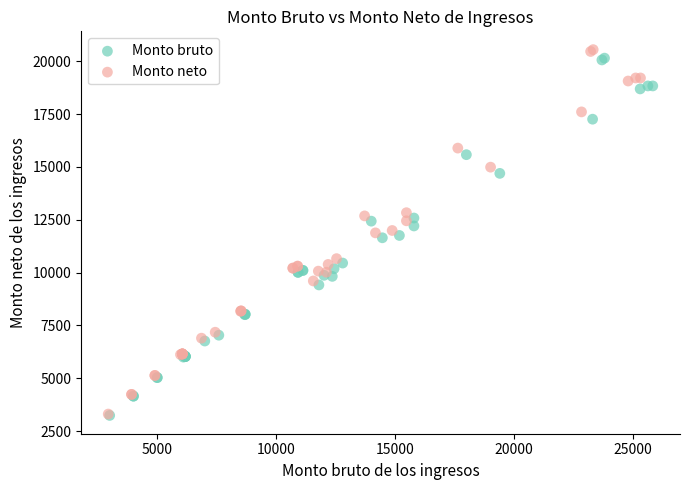

What are all the series names shown in the legend?

Monto bruto, Monto neto